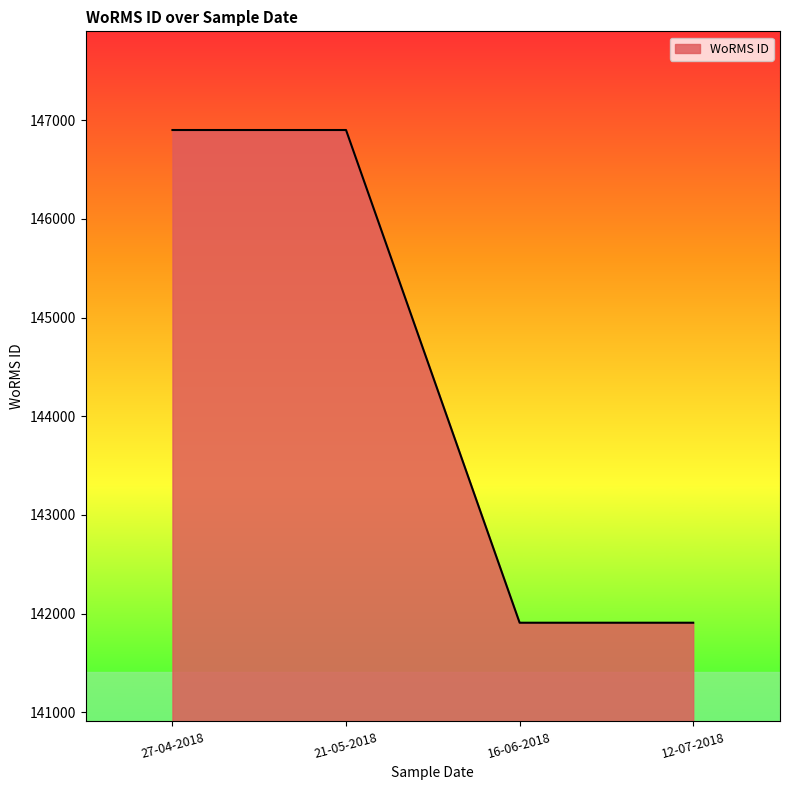

What is the difference between the maximum and second lowest values?

4993